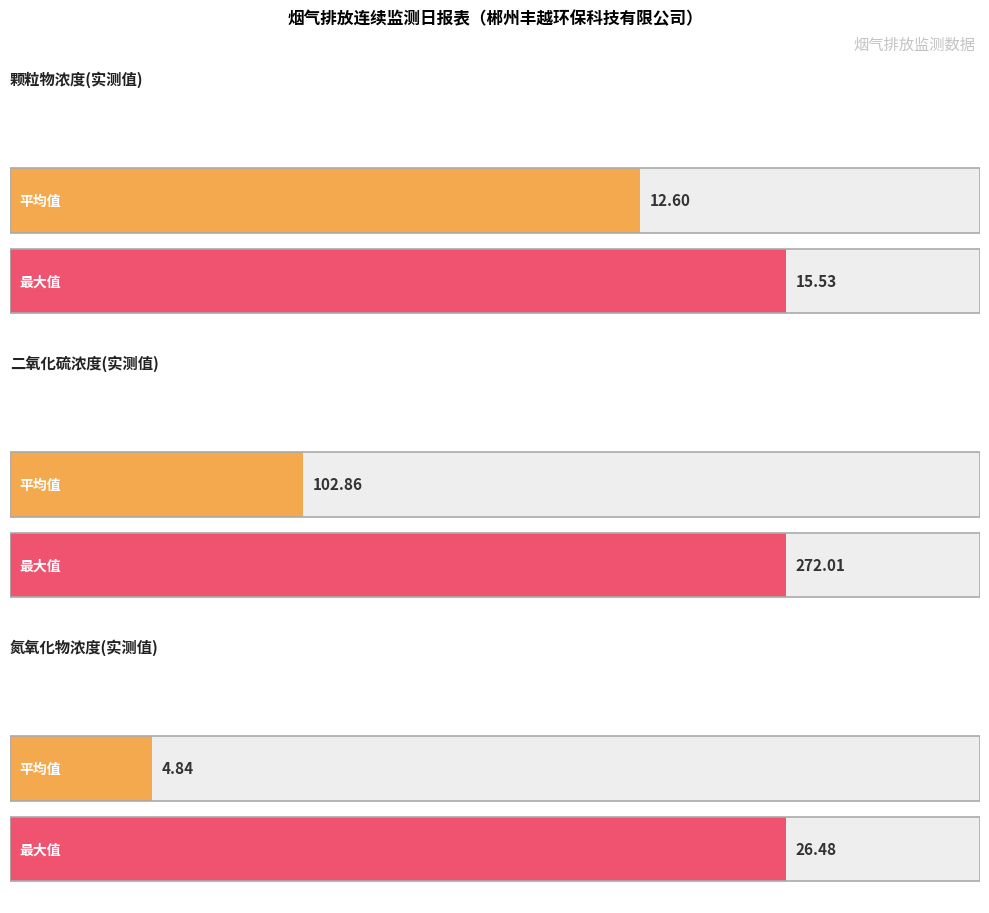

True or false: 氮氧化物浓度(实测值) has a value of 0.4 at 21~22.

False